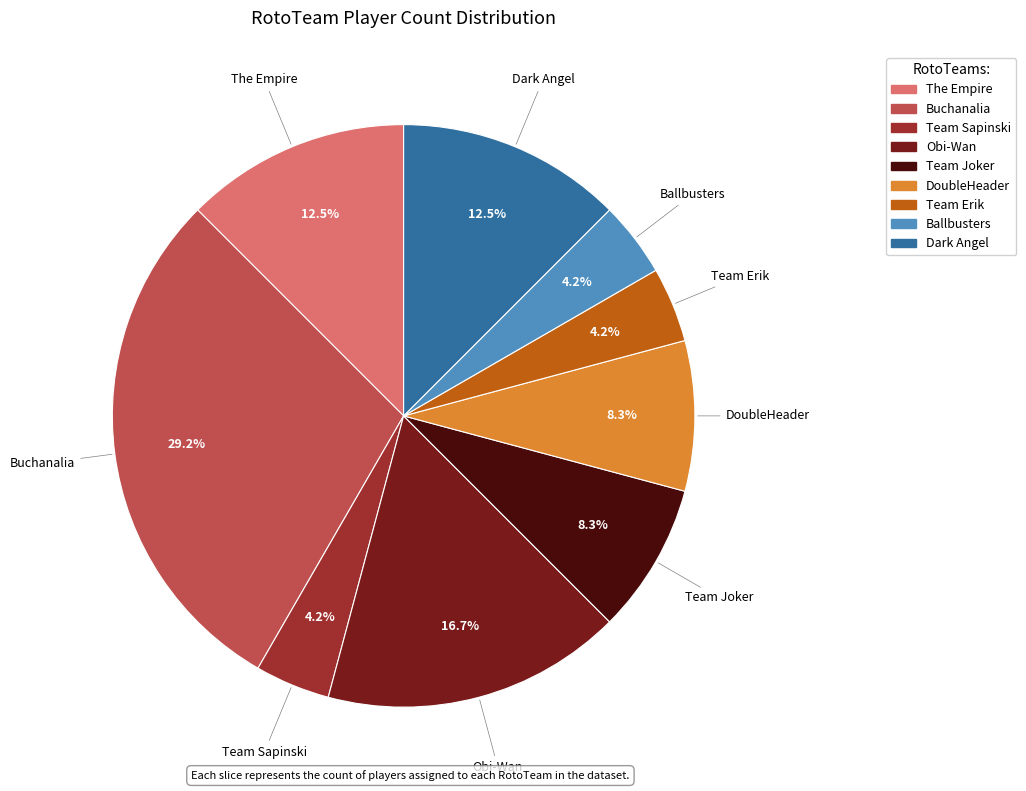

Combined, what portion of the pie is Dark Angel and DoubleHeader?

20.8%